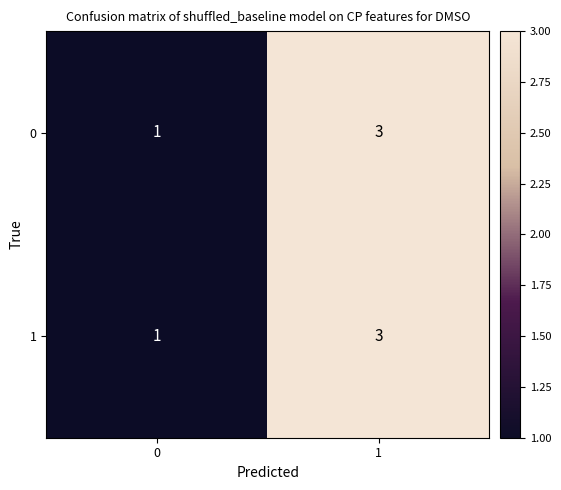

Count the number of data series in this chart.

2